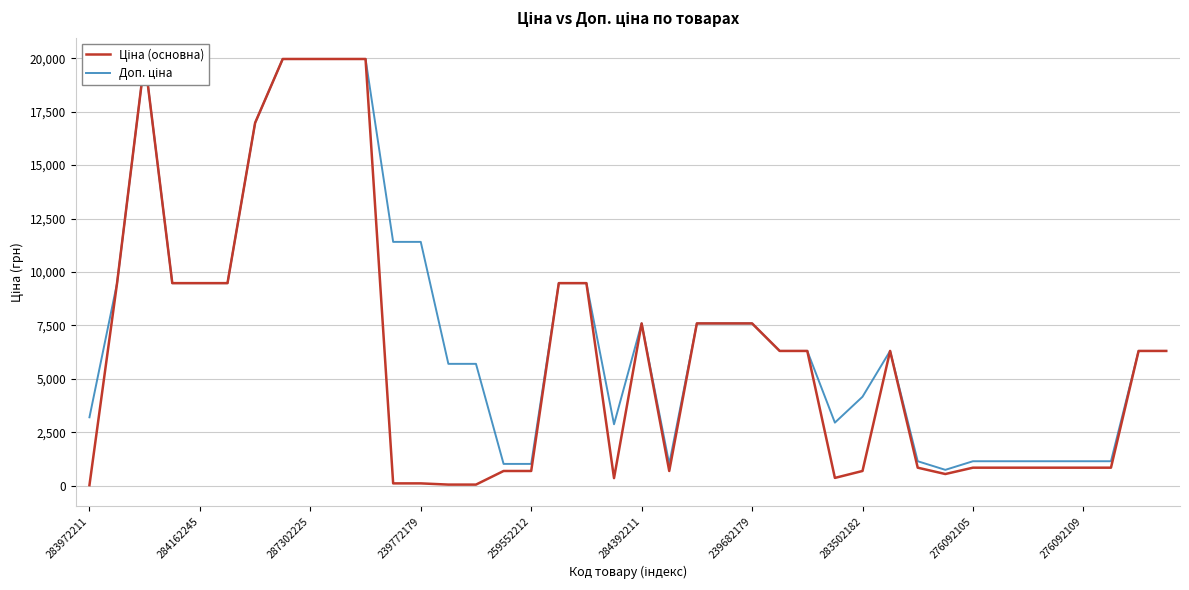

What are all the series names shown in the legend?

Ціна (основна), Доп. ціна